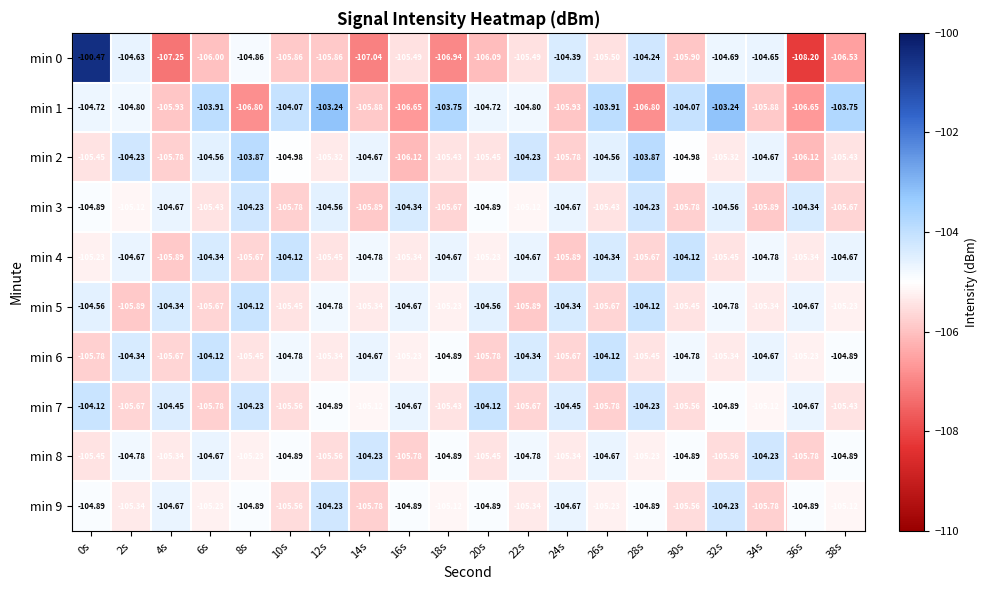

Is the value of min 5 at 28s greater than the value of min 2 at 28s?

No